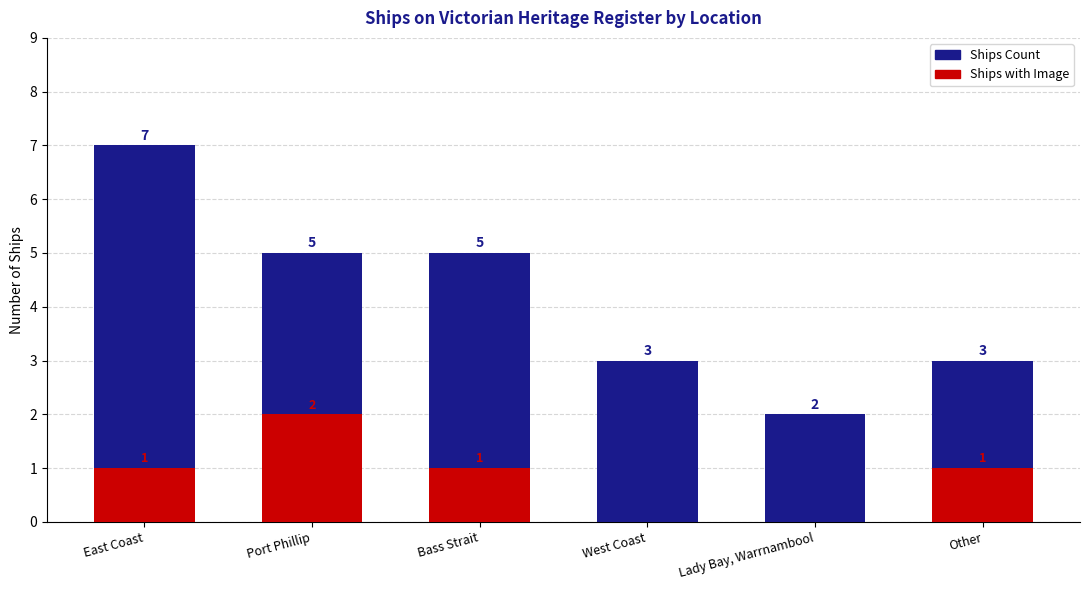

Which series has the largest range (max minus min)?

Ships Count